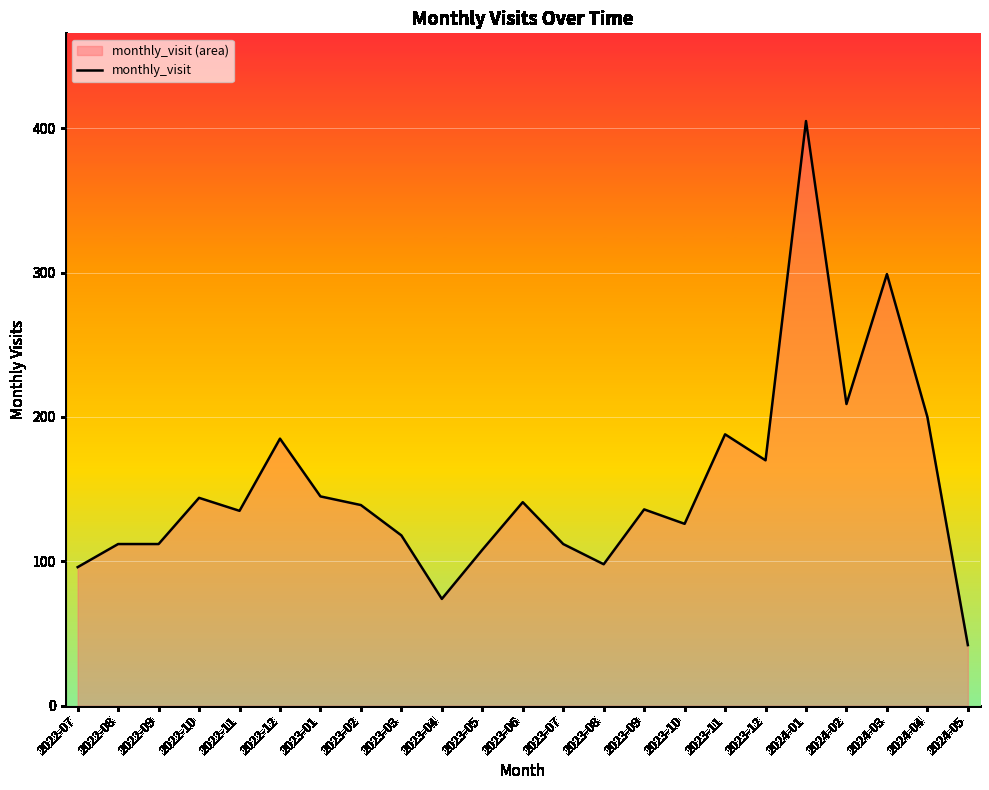

What is the maximum value shown in the chart?

405